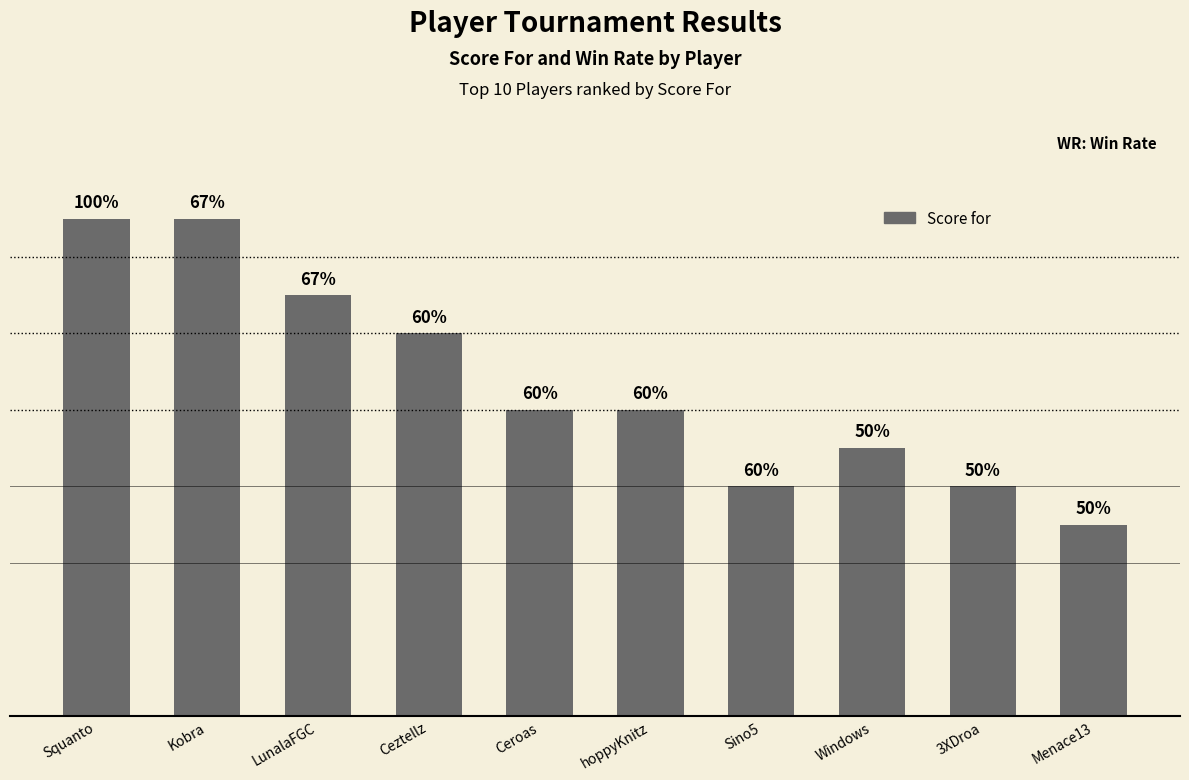

How many bars are there in total?

10